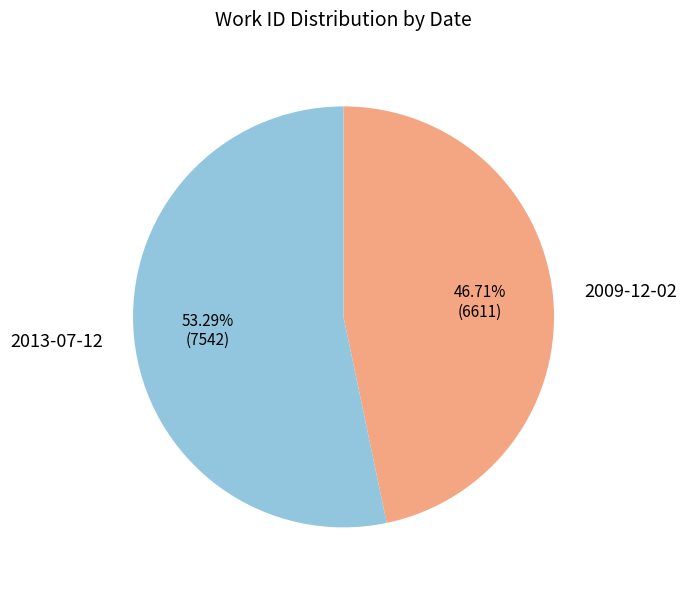

Is there any slice that represents more than half of the pie?

Yes